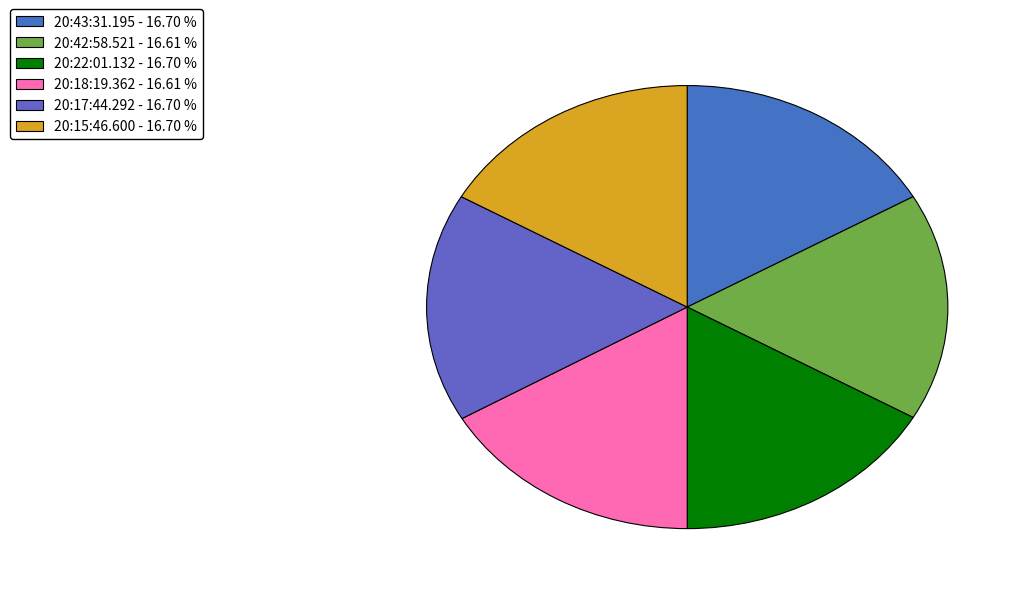

The 20:42:58.521 slice represents 17% of the pie. True or false?

True